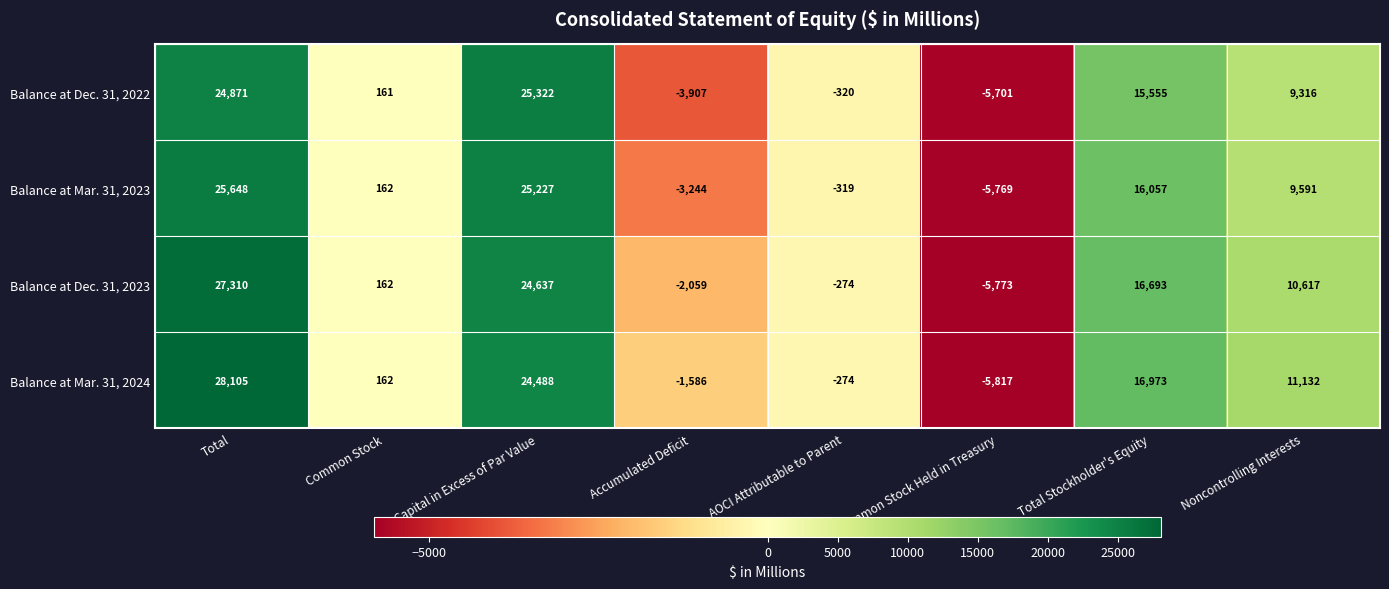

Is it true that Balance at Dec. 31, 2023 equals 10617 at Noncontrolling Interests?

True